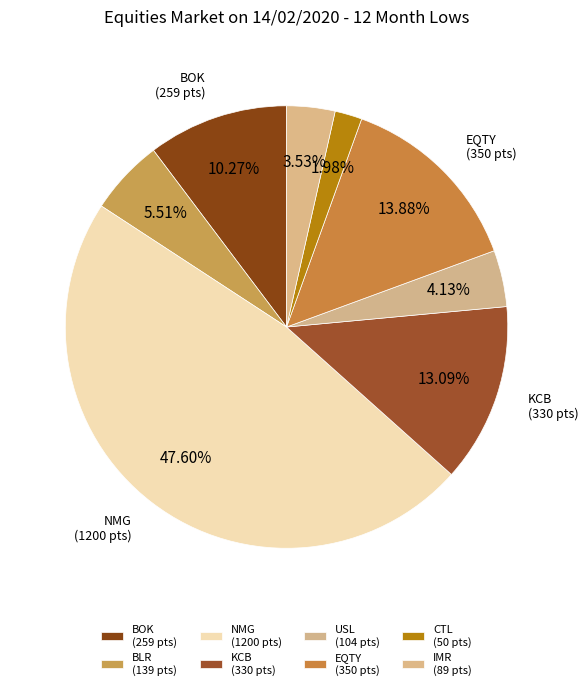

How many segments does this pie chart have?

8